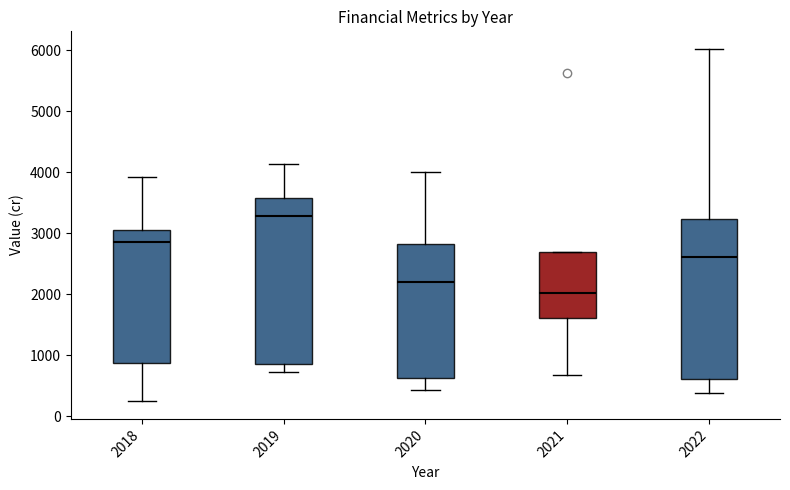

Where does the lower whisker of the box at x = 2022 end on the y-axis? The values are not printed on the chart, so give them approximately, as read against the axis.

400